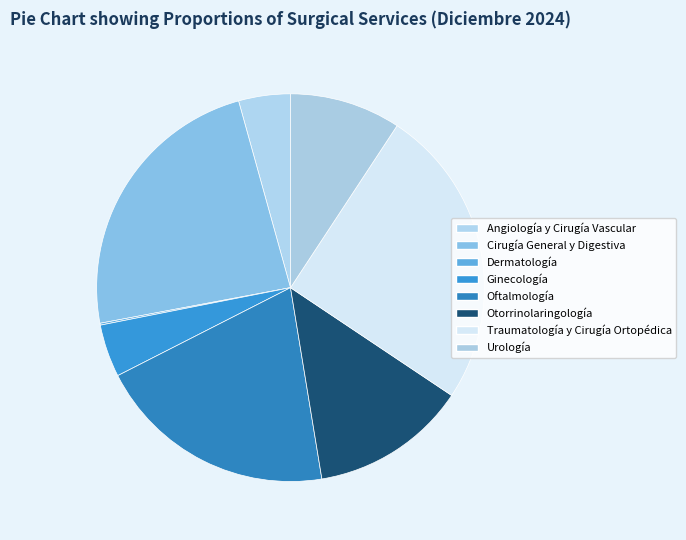

Count the number of slices in the pie.

8